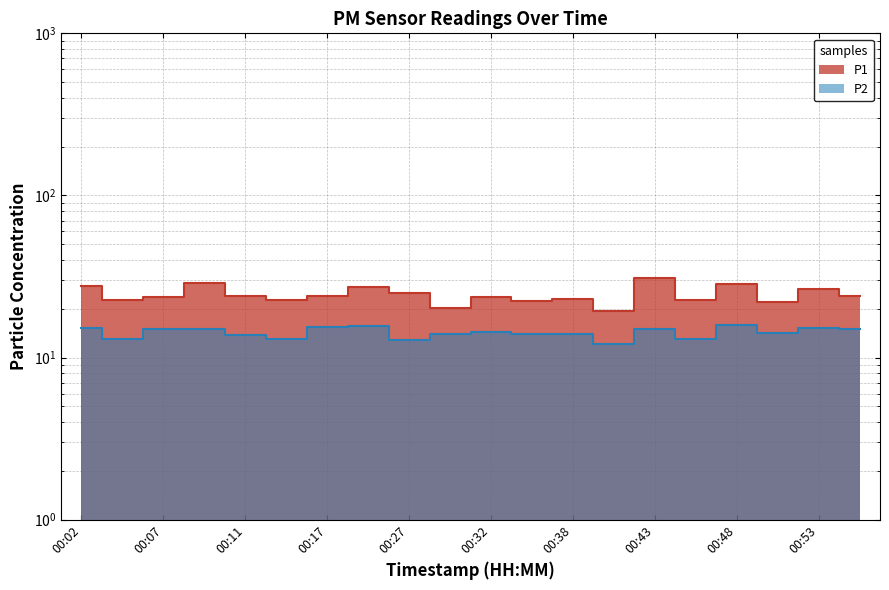

Does the chart display data point markers on the line(s)?

No